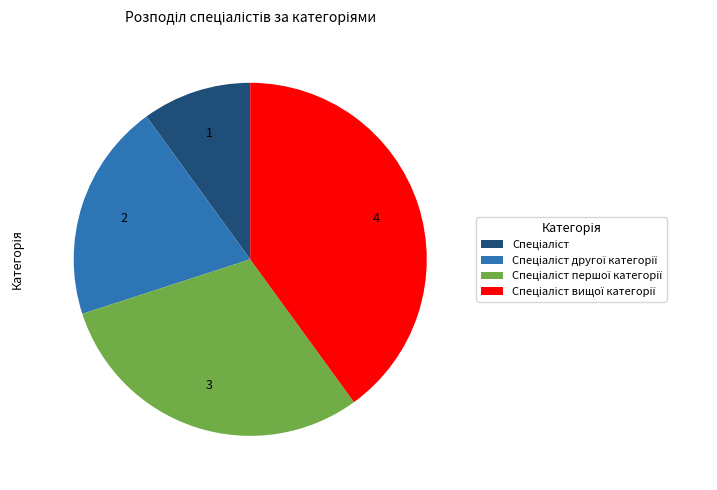

Is there any slice that represents more than half of the pie?

No